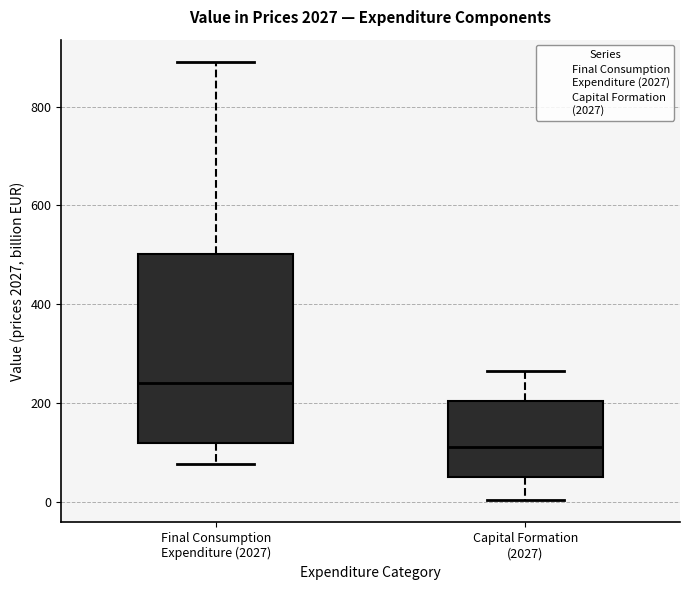

Reading left to right, read every box against the y-axis: the position of its median line, the range the box covers, and the ends of its whiskers. The values are not printed on the chart, so give them approximately, as read against the axis.

Final Consumption Expenditure (2027): median 240, box 120 to 500, whiskers 80 to 900
Capital Formation (2027): median 120, box 60 to 200, whiskers 0 to 260